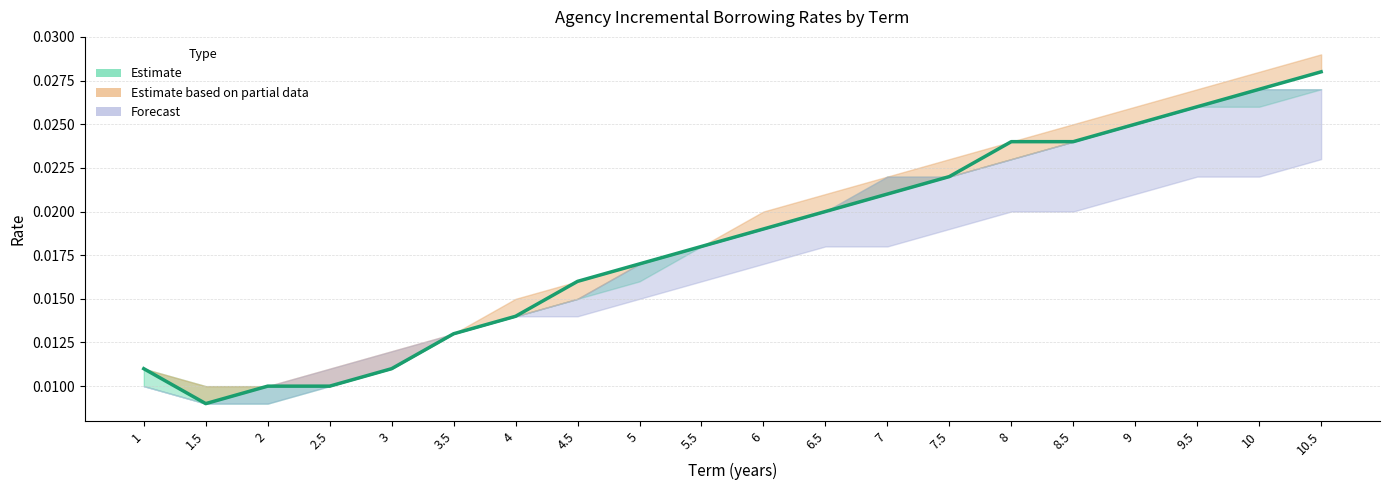

What position from the right is 2?

18